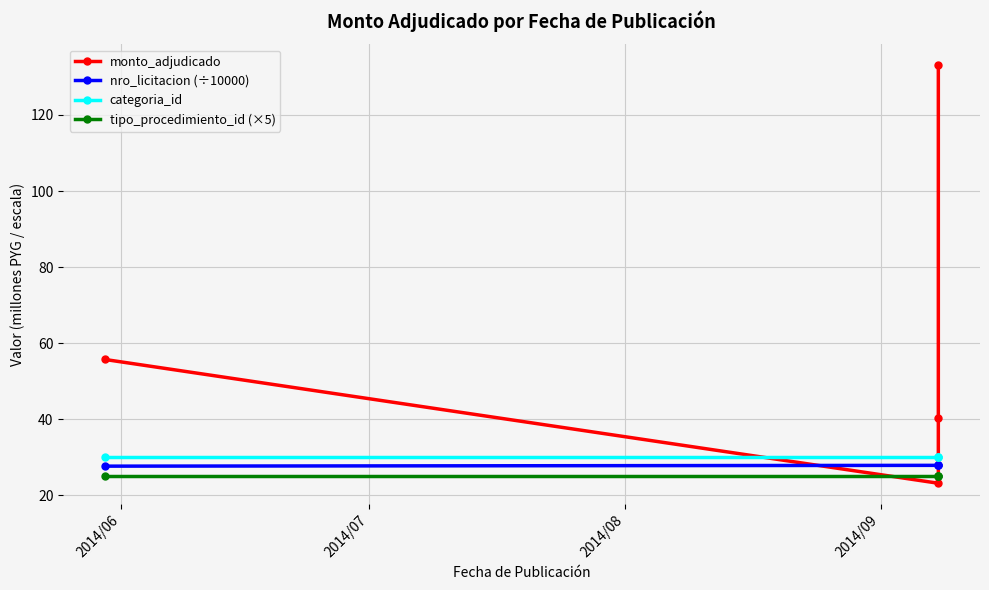

How many series are shown in this chart?

4